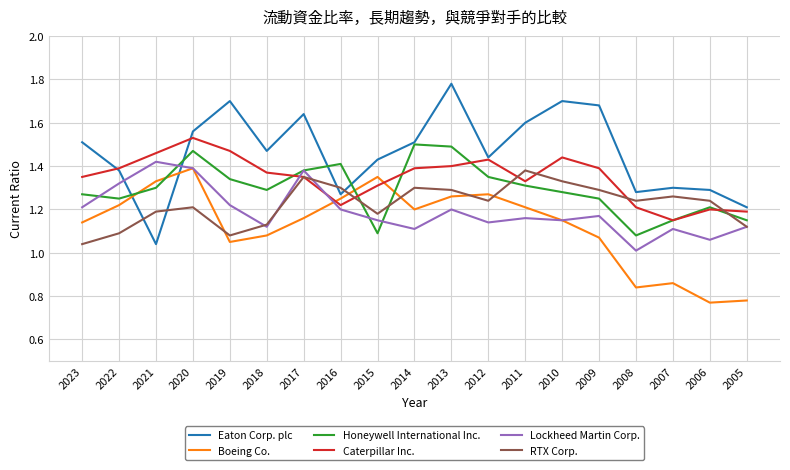

How many intersections are there between Lockheed Martin Corp. and Eaton Corp. plc?

2